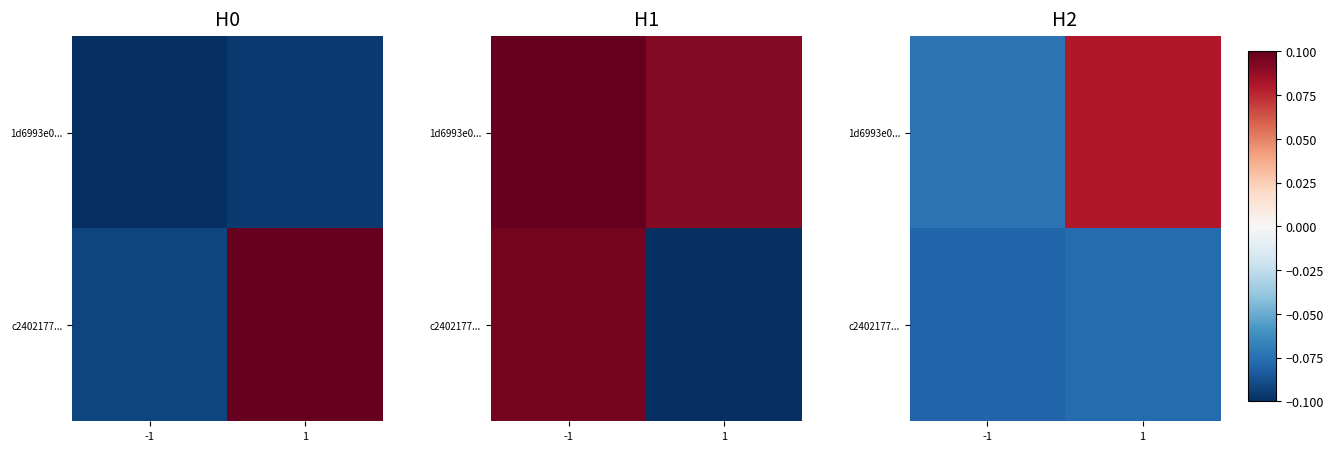

At which label is c2402177... closest to 0?

1